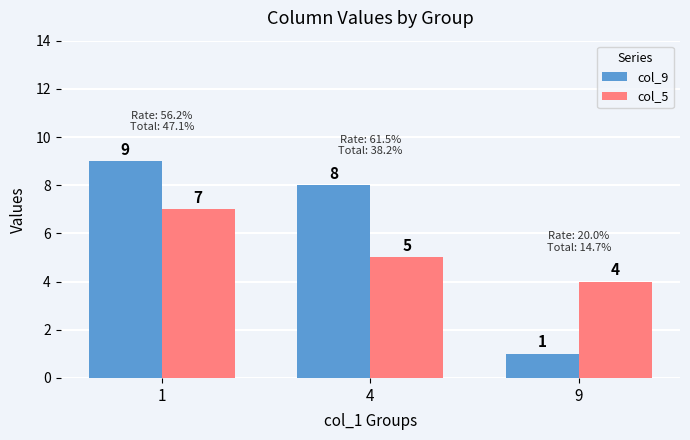

What is the value of the col_5 bar at the 3rd from the left?

4